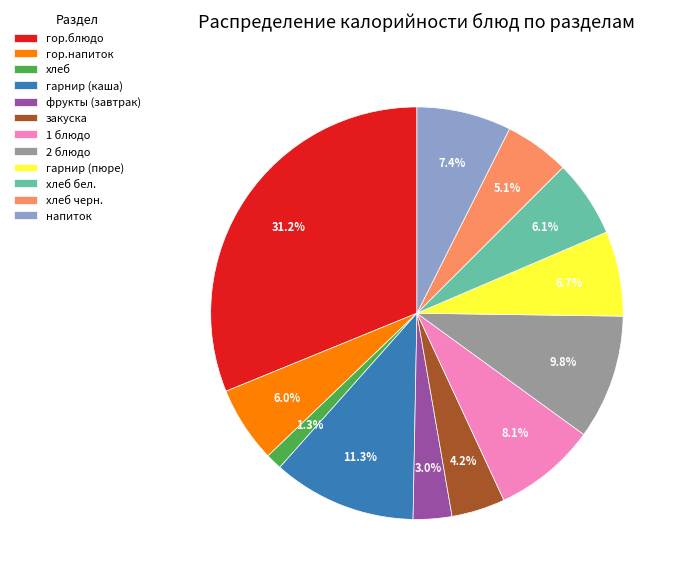

True or false: гор.блюдо accounts for 21% of the total.

False